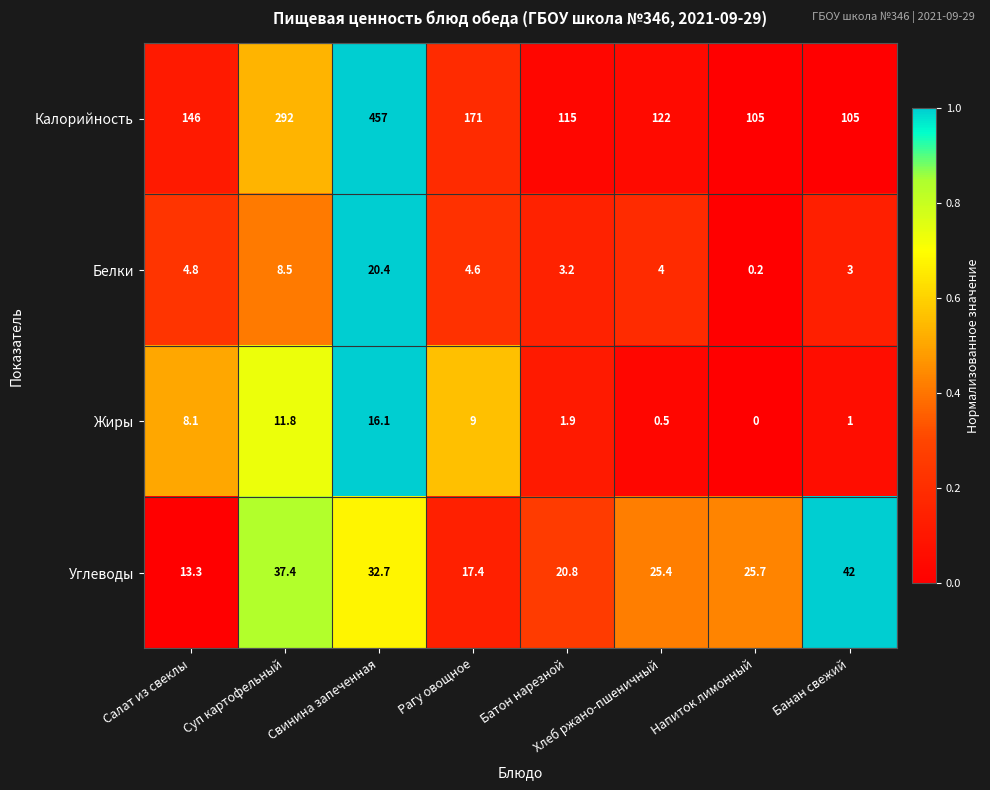

Rank the categories by Углеводы value from lowest to highest.

Салат из свеклы, Рагу овощное, Батон нарезной, Хлеб ржано-пшеничный, Напиток лимонный, Свинина запеченная, Суп картофельный, Банан свежий